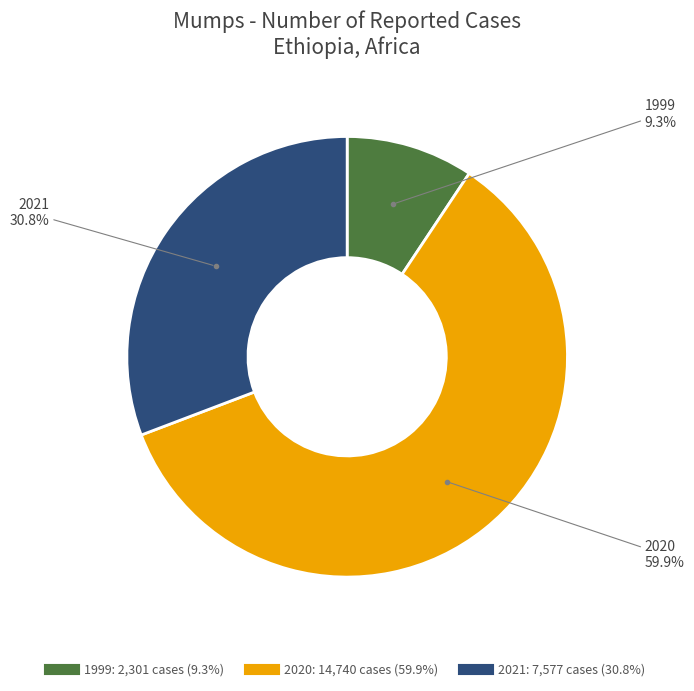

What is the total percentage of 2021 and 1999?

40.1%